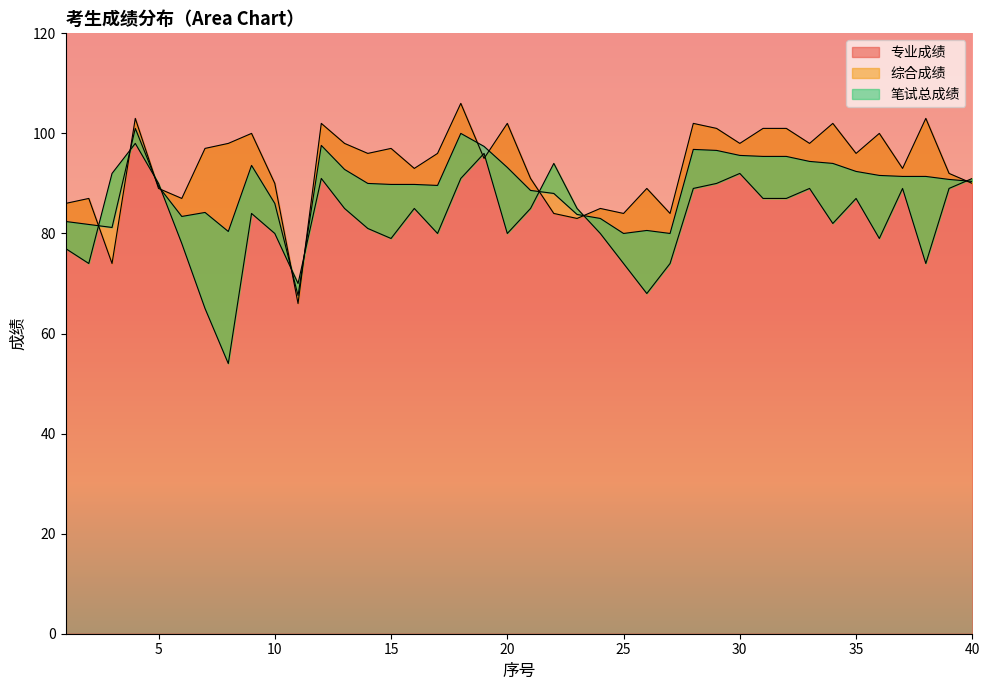

How many times do 专业成绩 and 笔试总成绩 cross each other?

11